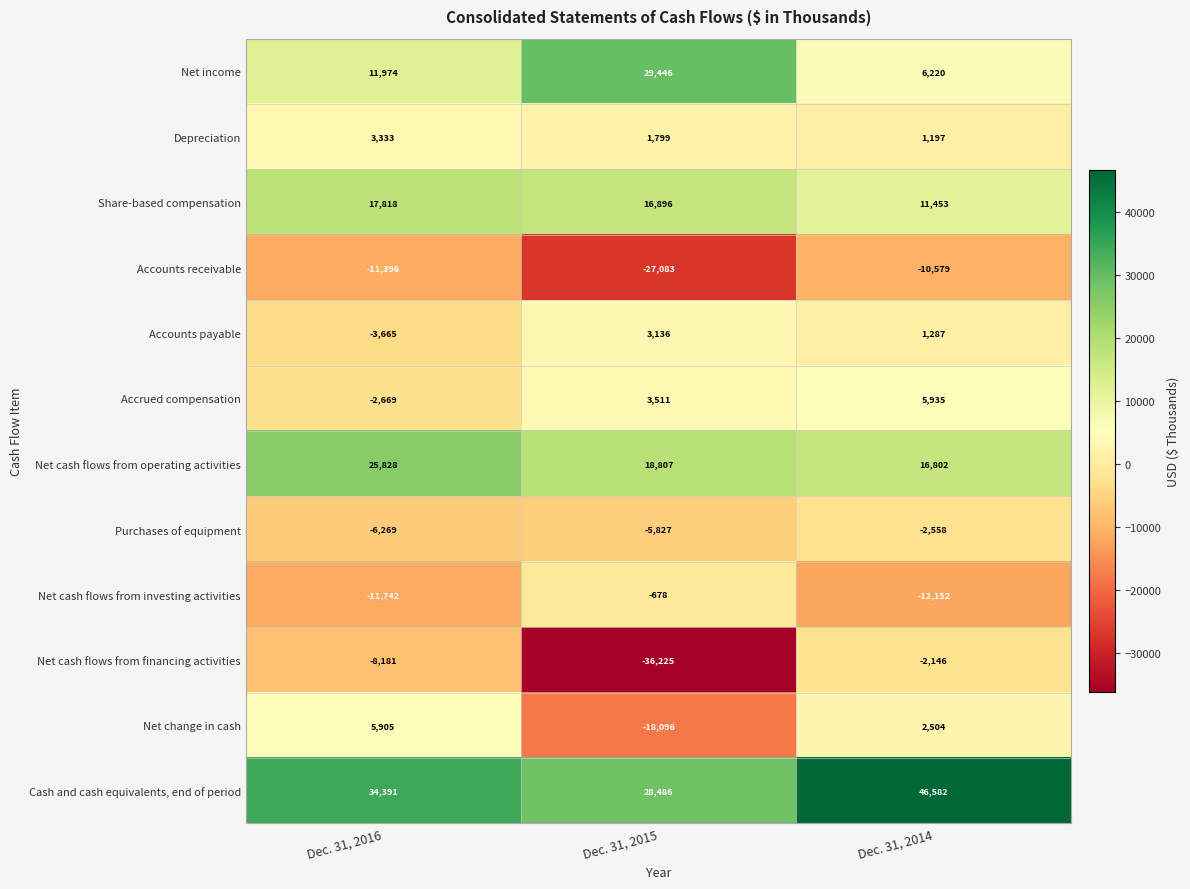

Is it true that Accounts receivable equals -11396 at Dec. 31, 2016?

True